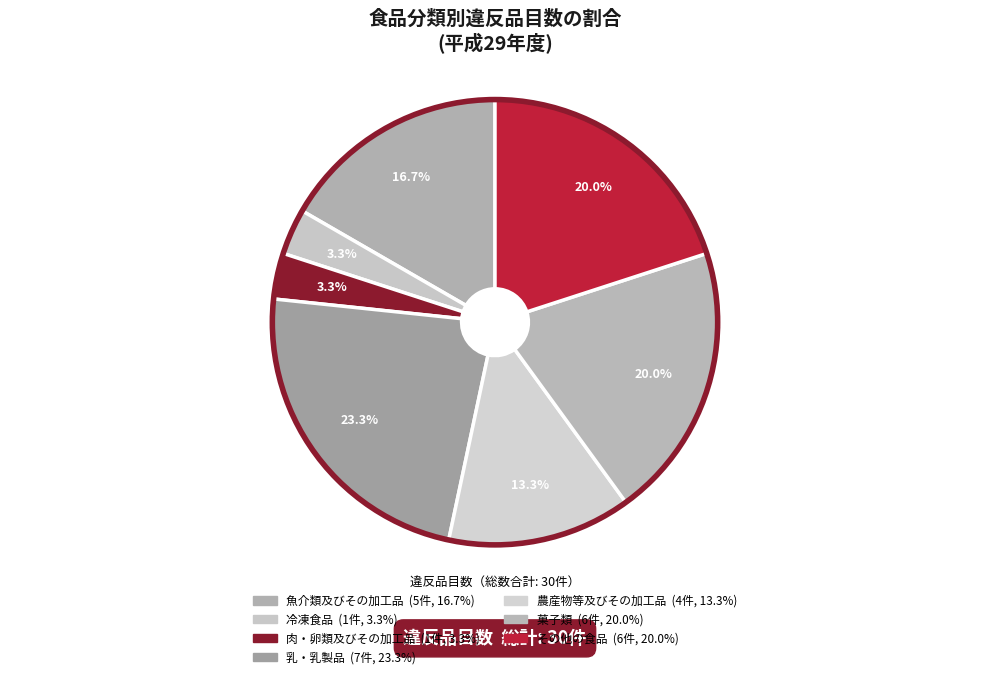

How many slices are in this pie chart?

7